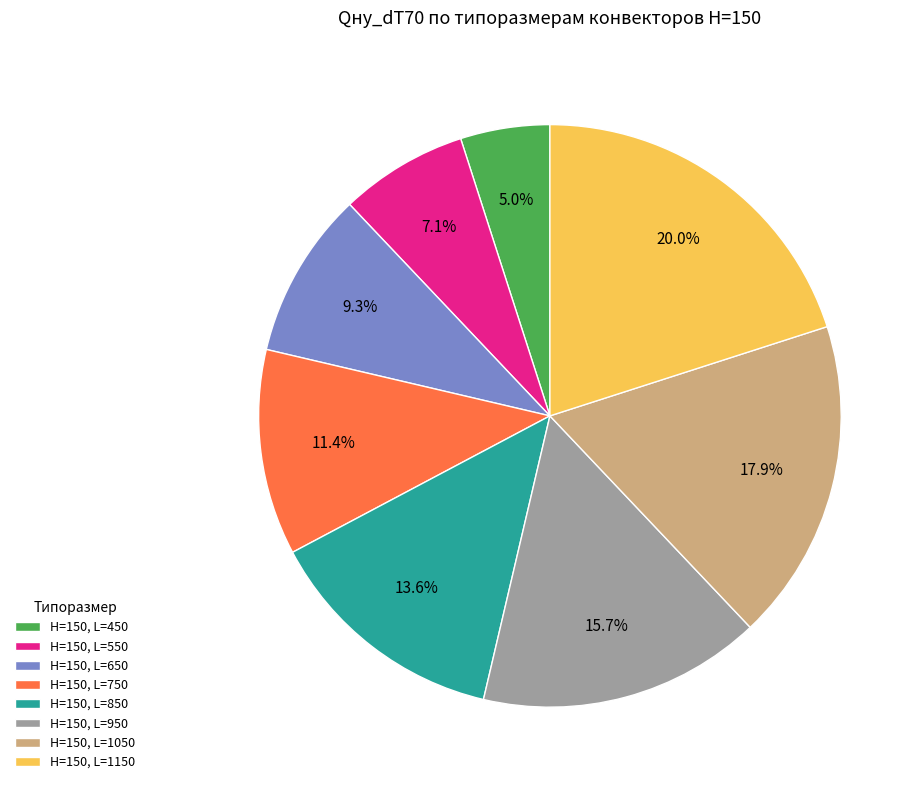

Count the number of slices in the pie.

8